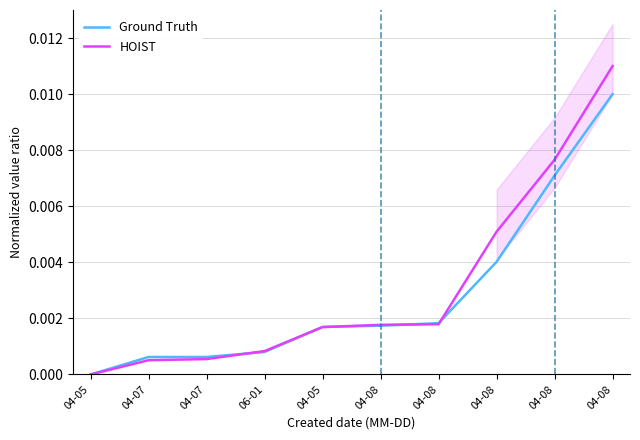

After their last crossing, which series has the higher values: Ground Truth or HOIST?

HOIST